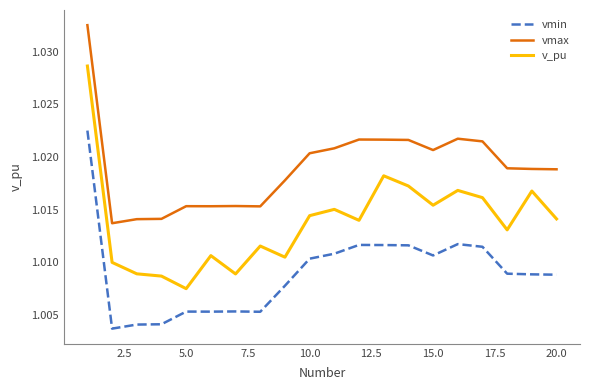

True or false: vmax and v_pu intersect in this chart.

False